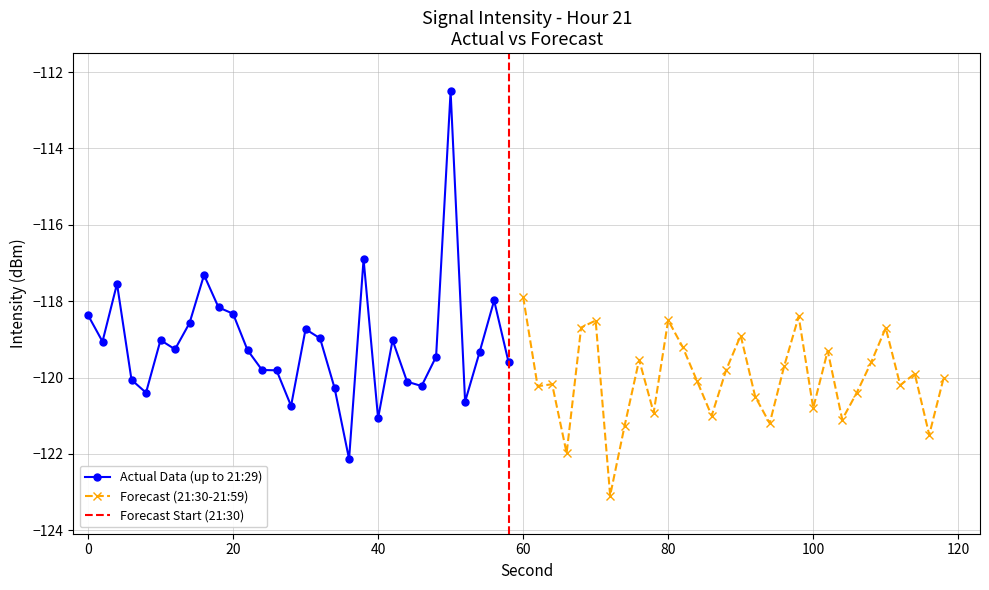

What is the minimum value shown in the chart?

-123.1